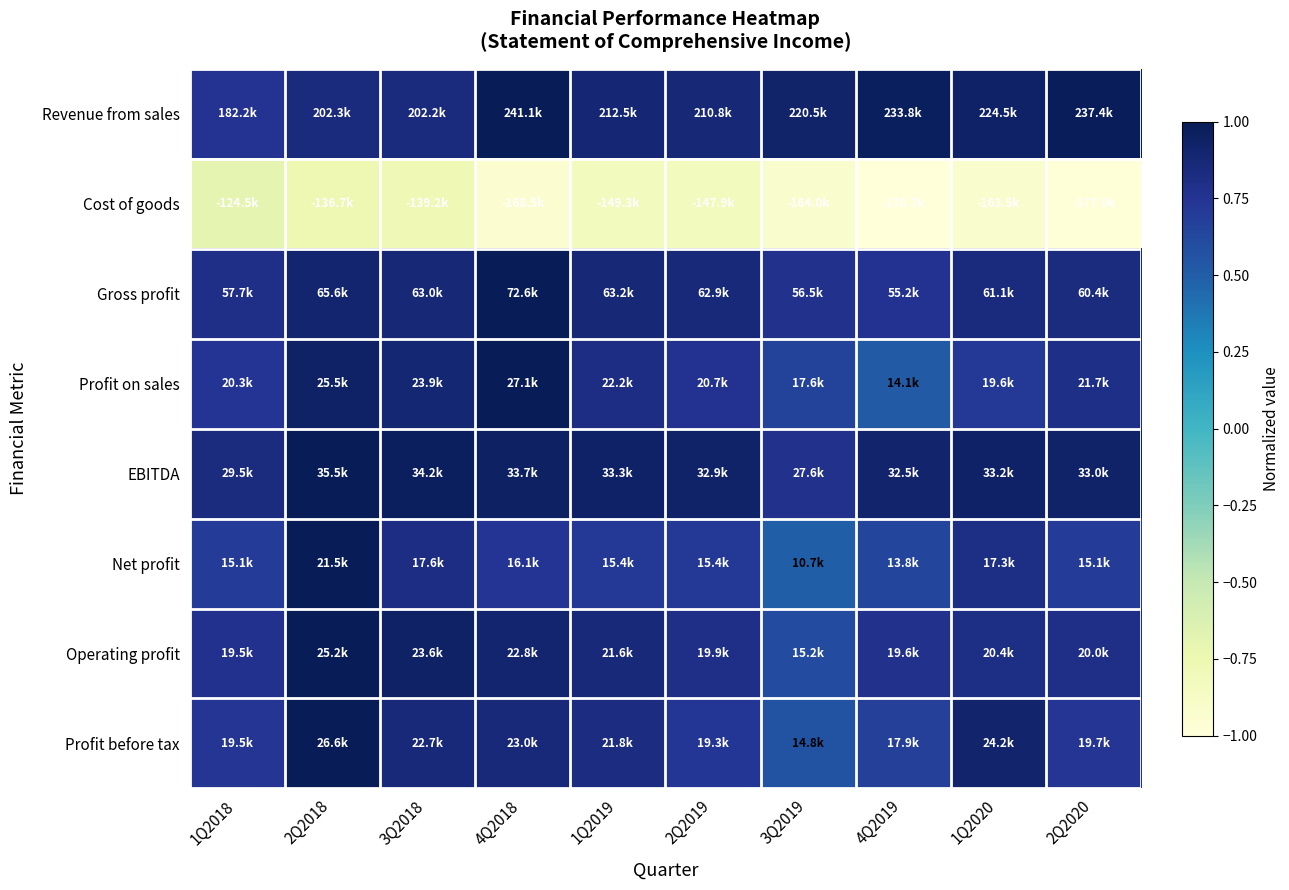

At which category does the chart reach its peak across all series?

4Q2018